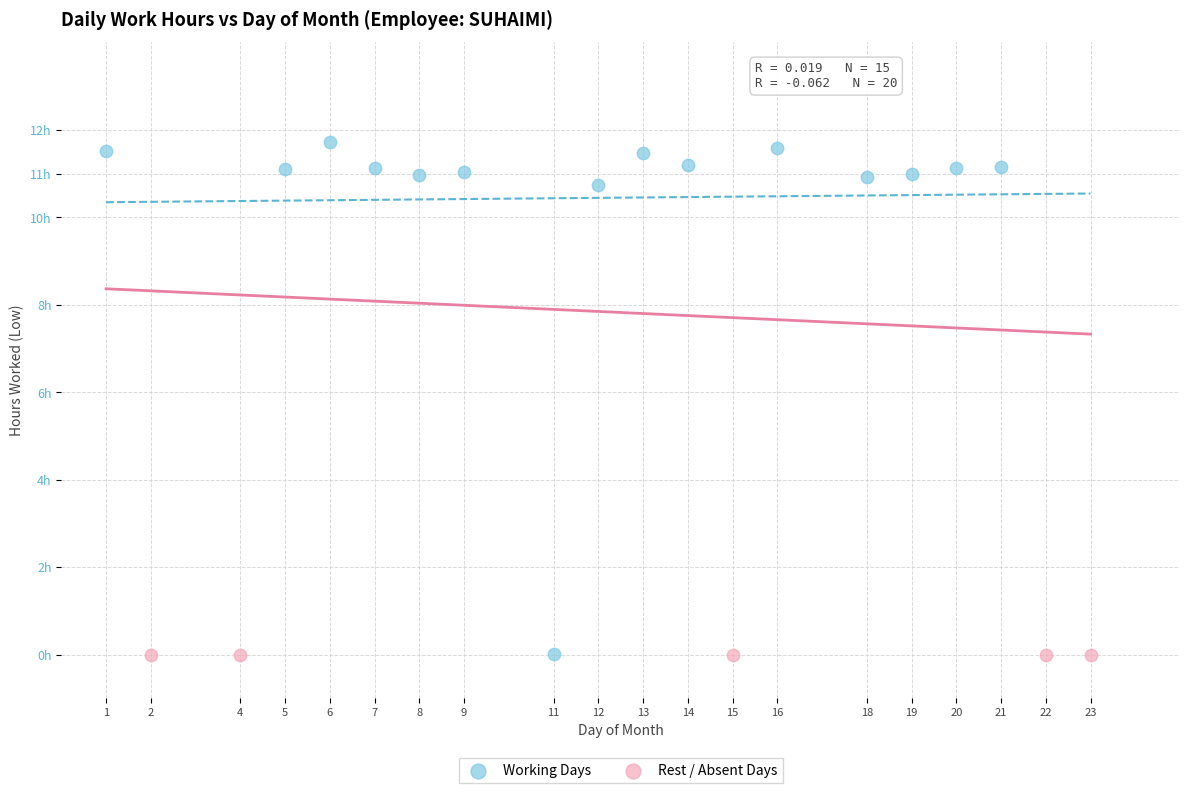

Which series contains the highest Y value?

Working Days